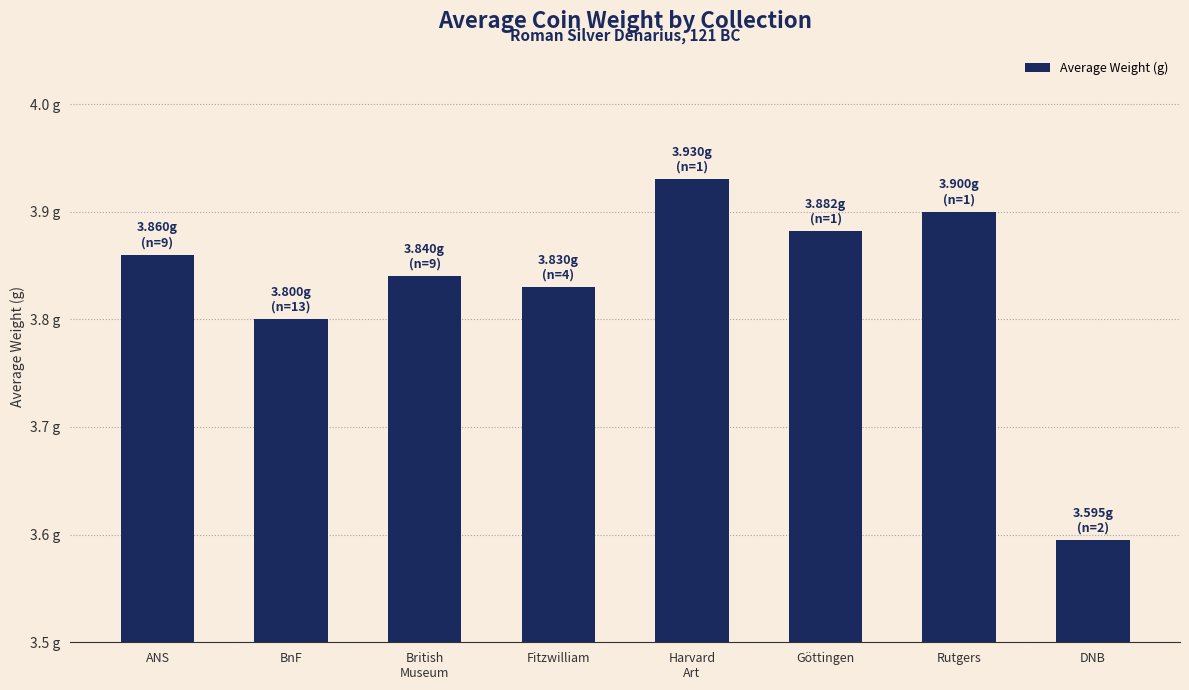

What is the label of the 5th bar from the left?

Harvard
Art